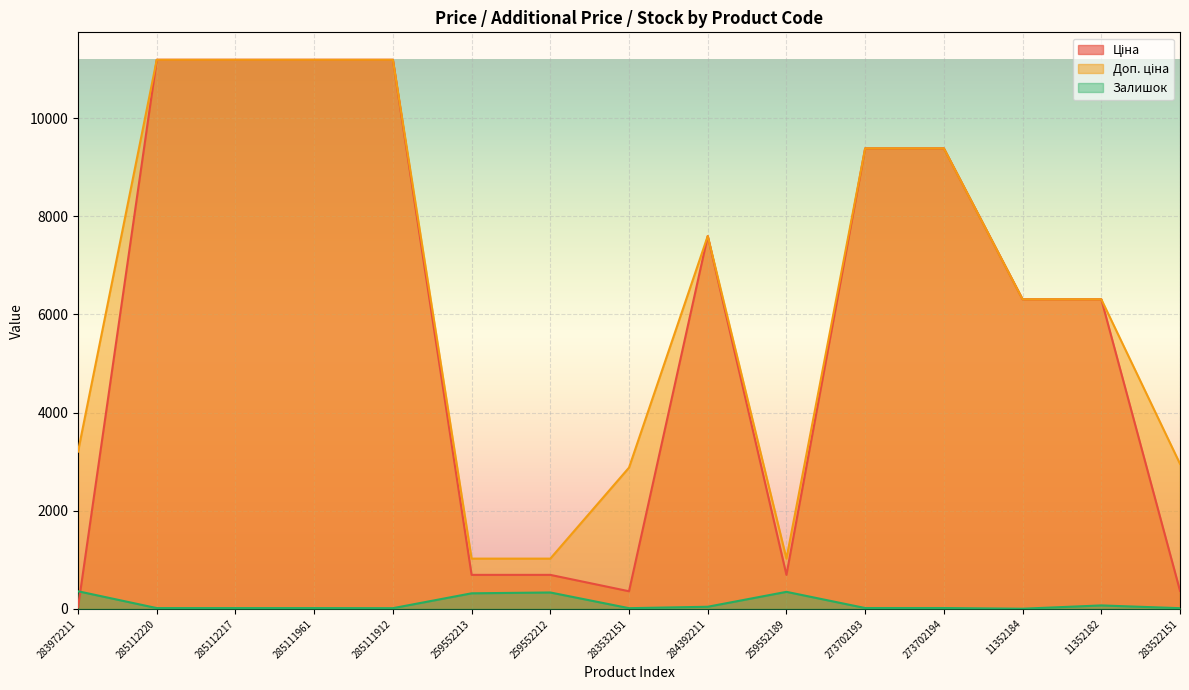

Rank the categories by Ціна value from highest to lowest.

285112220, 285112217, 285111961, 285111912, 273702193, 273702194, 284392211, 11352184, 11352182, 259552213, 259552212, 259552189, 283522151, 283532151, 283972211